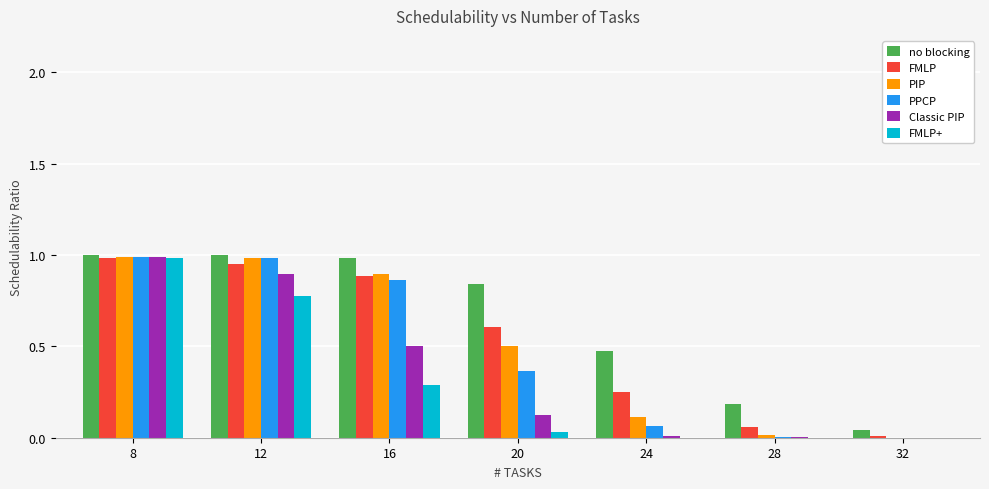

Between 24 and 32, which series saw the biggest shift?

no blocking